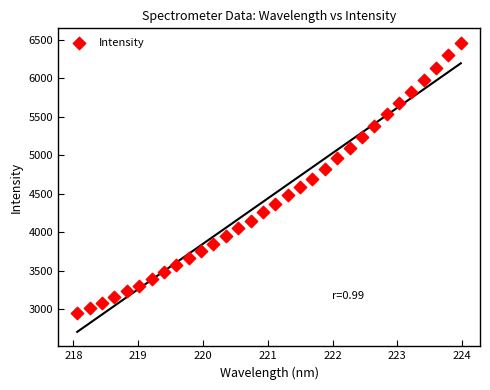

What is the range of X values (max minus min)?

5.9